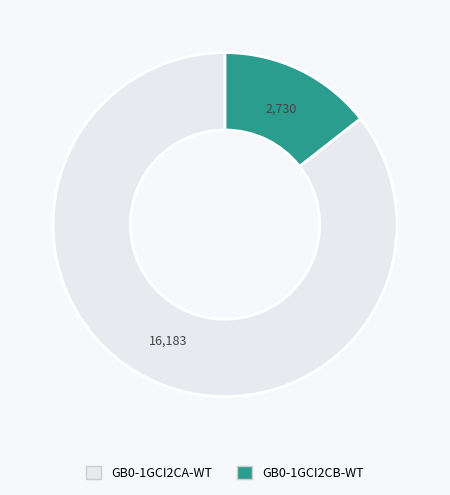

Between GB0-1GCI2CB-WT and GB0-1GCI2CA-WT, which is larger?

GB0-1GCI2CA-WT